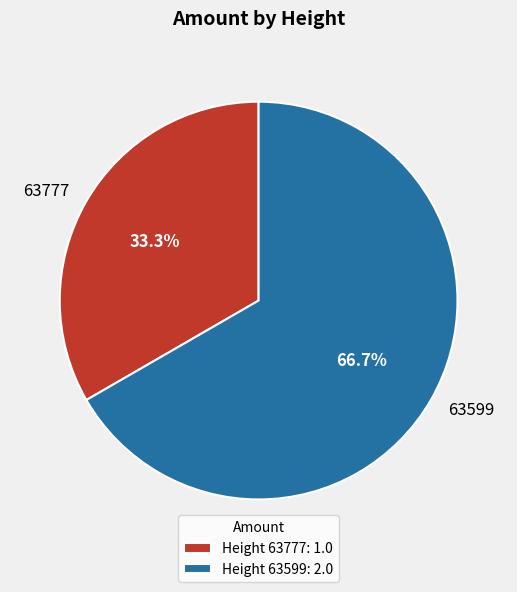

How many segments does this pie chart have?

2